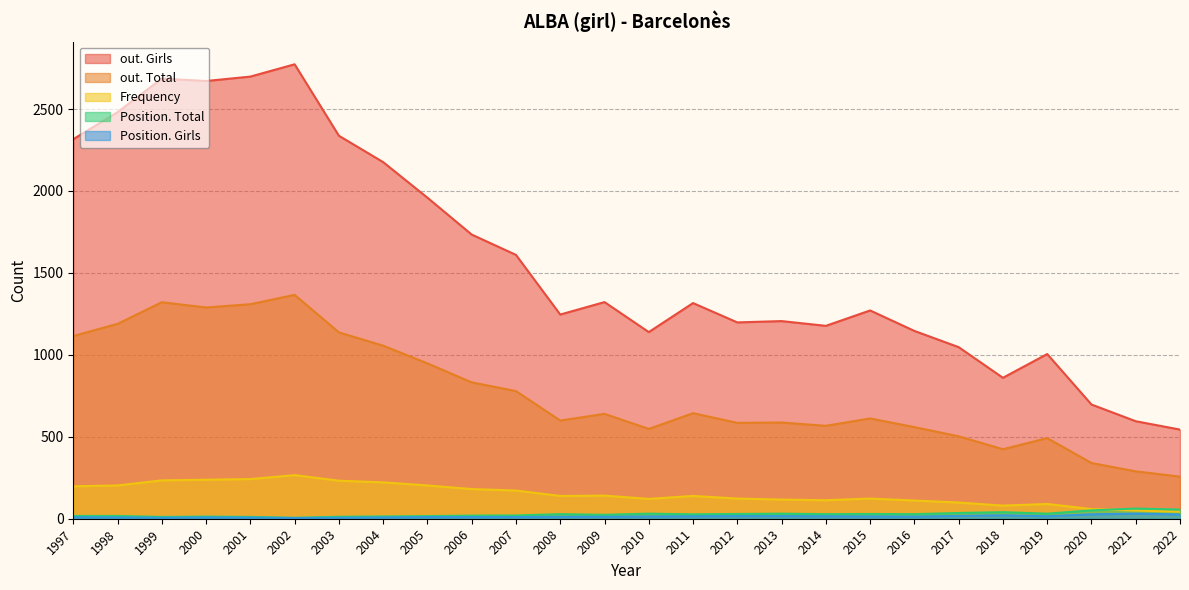

At which label is out. Girls closest to 1658?

2007